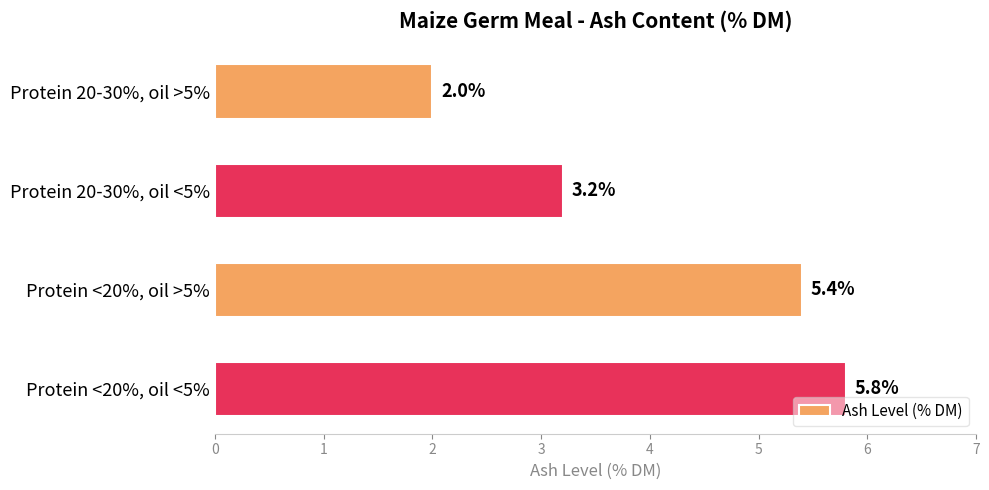

Rank the categories by value from highest to lowest.

Protein <20%, oil <5%, Protein <20%, oil >5%, Protein 20-30%, oil <5%, Protein 20-30%, oil >5%